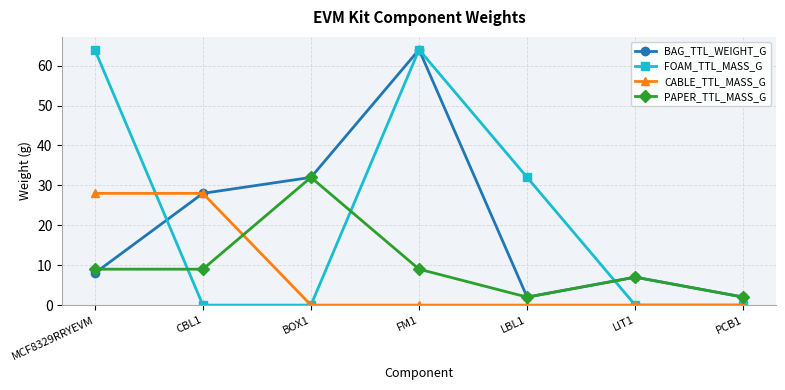

What is the approximate value of BAG_TTL_WEIGHT_G at LIT1, to the nearest 10?

10